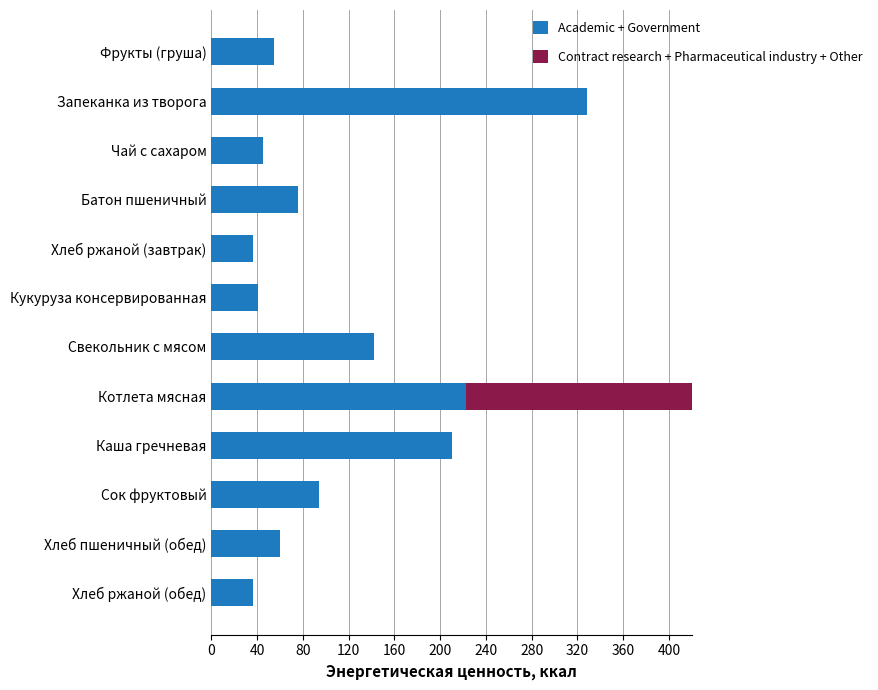

Reading right to left, list all the values displayed in this chart.

Academic + Government: 36.3	60.0	94.4	210.3	222.8	142.2	40.8	36.3	75.7	44.8	328.8	54.9
Contract research + Pharmaceutical industry + Other: 0.0	0.0	0.0	0.0	232.8	0.0	0.0	0.0	0.0	0.0	0.0	0.0